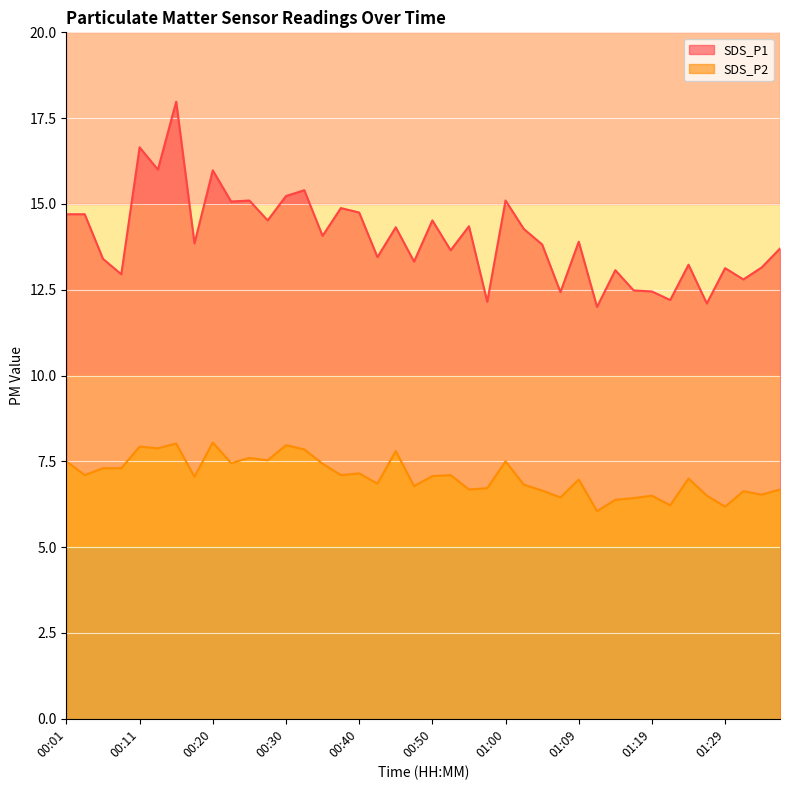

True or false: SDS_P1 and SDS_P2 cross at least once.

False